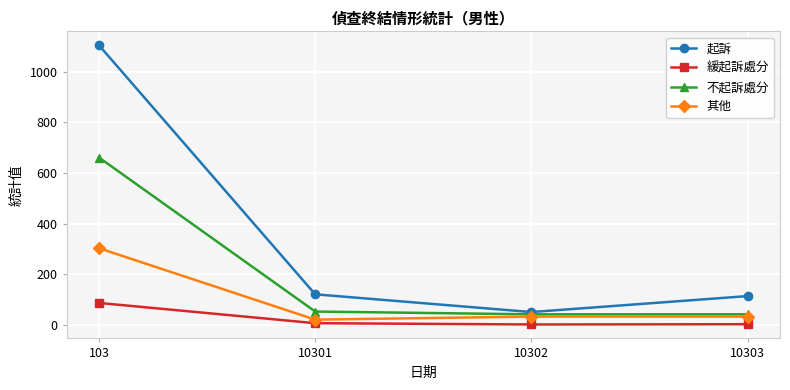

Is this an area chart (filled region under the line)?

No